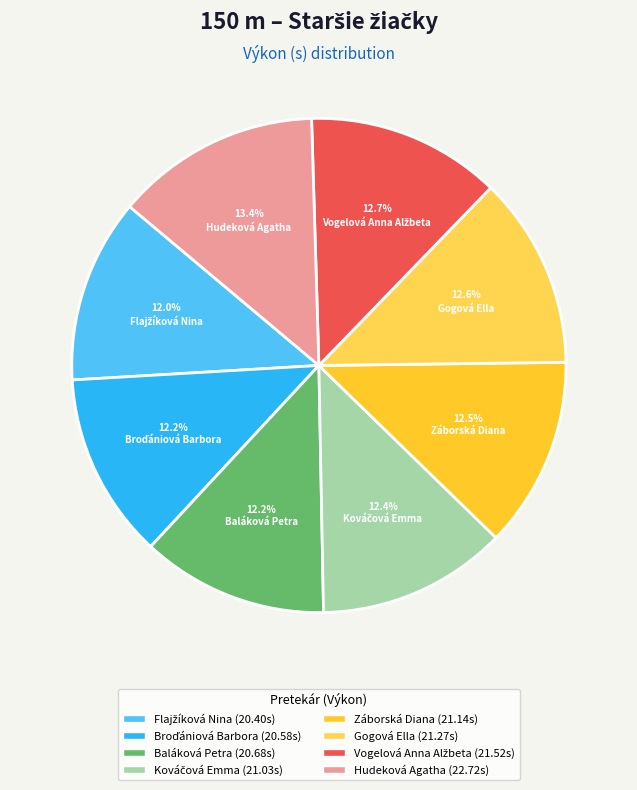

Does any single category account for the majority?

No